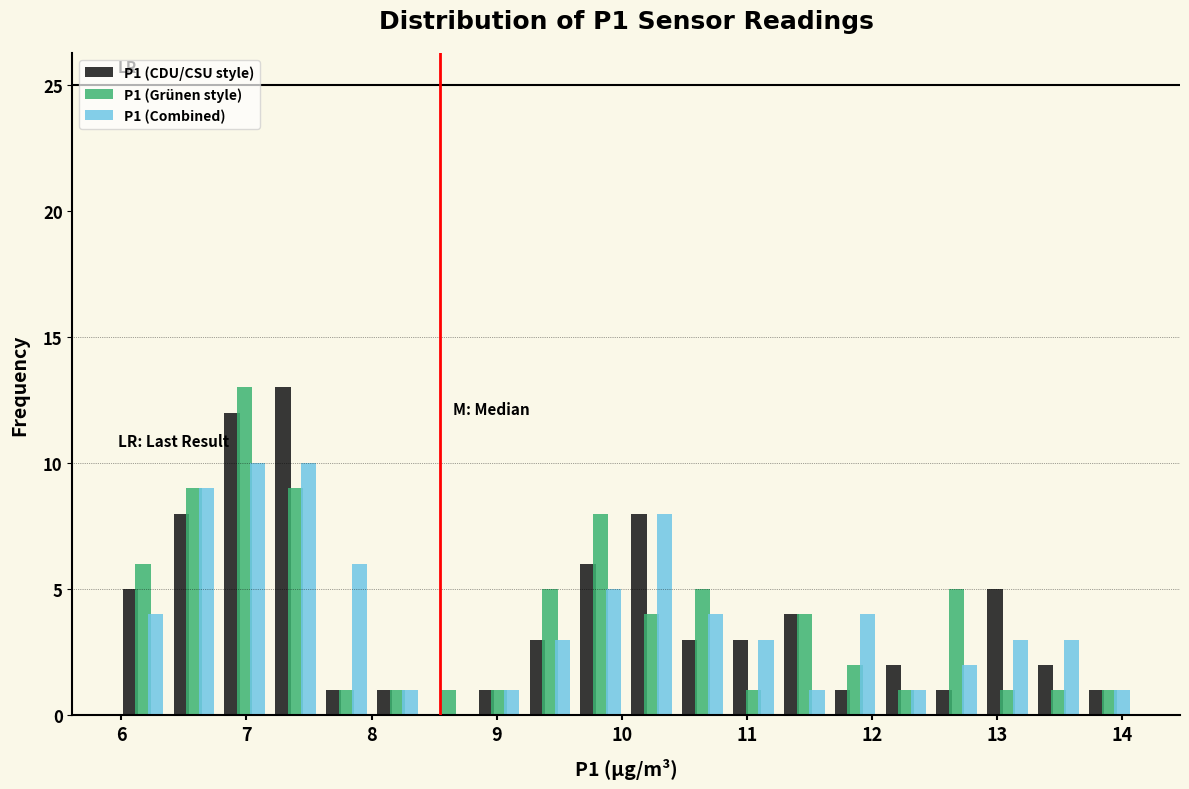

What is the height of the P1 (CDU/CSU style) bar covering 6.0 to 6.4 on the x-axis? Neither the bar edges nor the heights are printed on the chart, so give them approximately, as read against the axes.

5